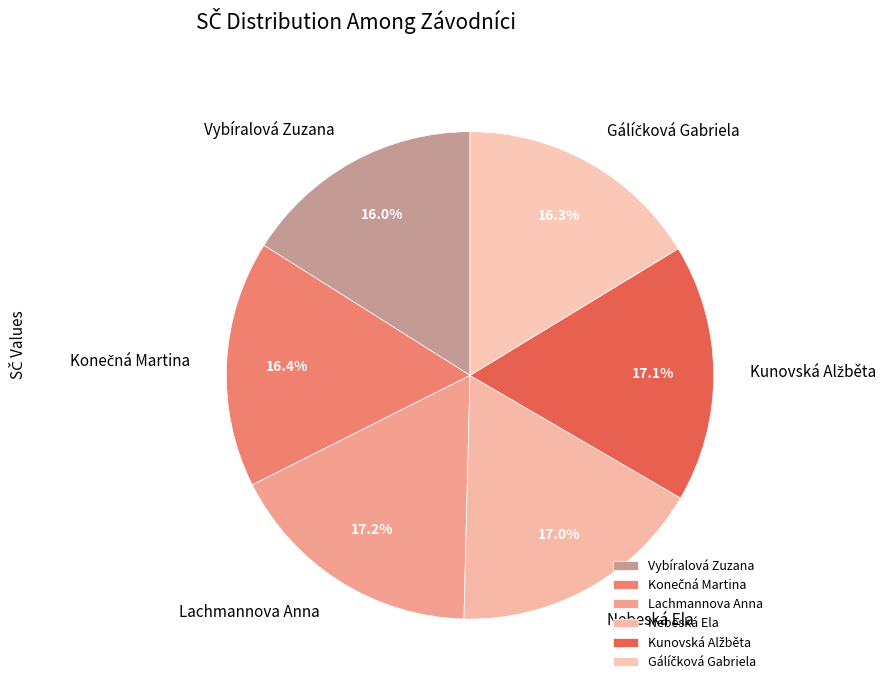

Is there a majority slice in this chart?

No